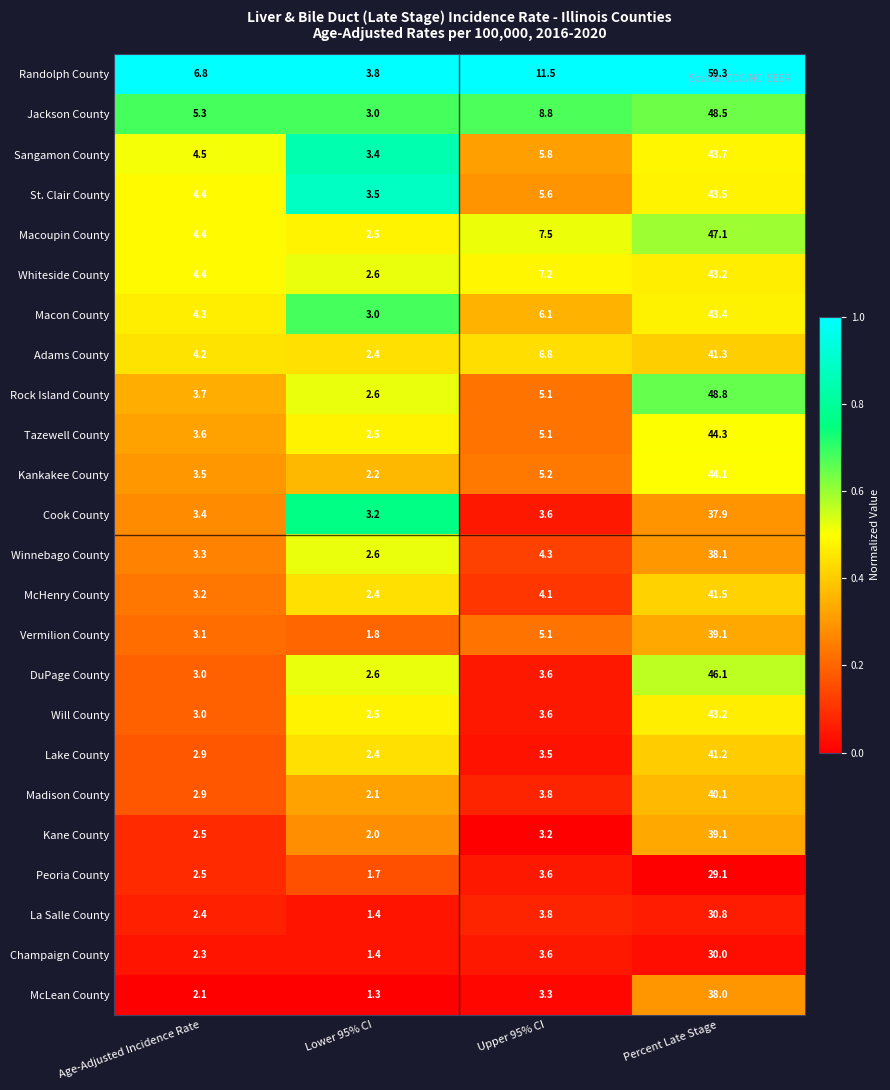

Which category has the highest value in the Will County series?

Percent Late Stage